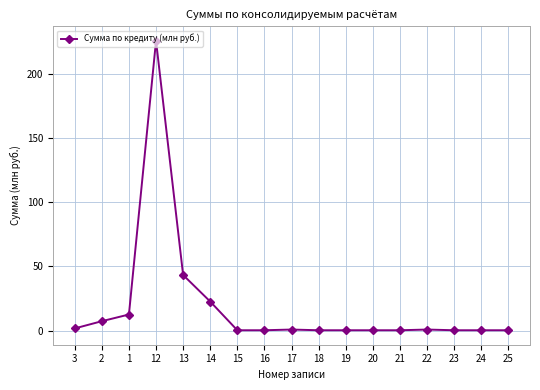

At which category does the chart reach its peak across all series?

12